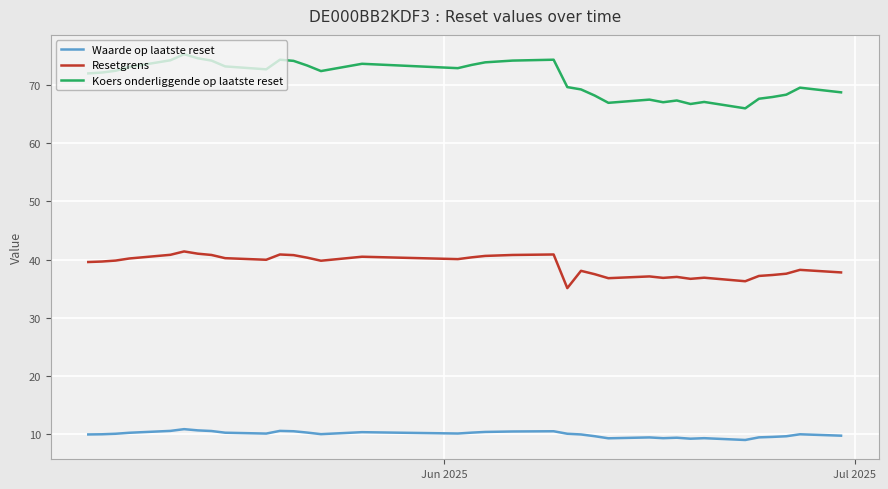

Which series has the widest spread of values?

Koers onderliggende op laatste reset